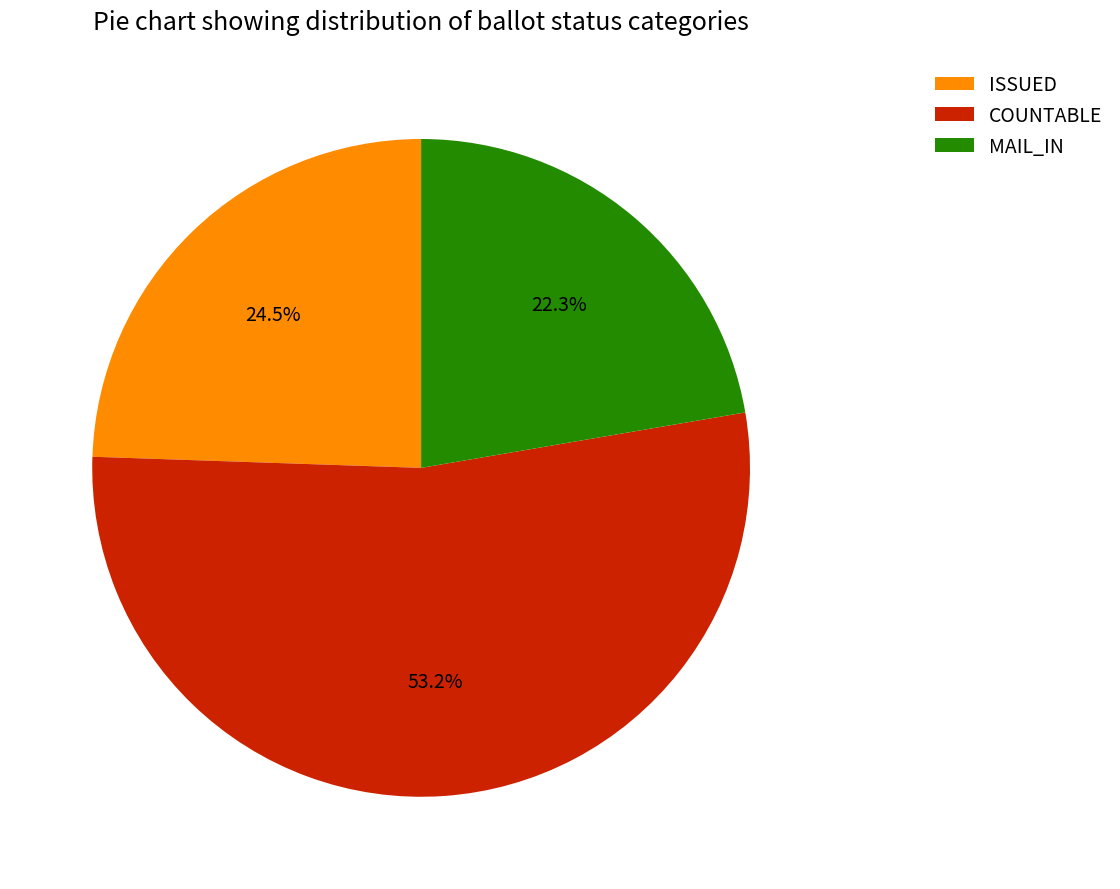

Between ISSUED and COUNTABLE, which is larger?

COUNTABLE